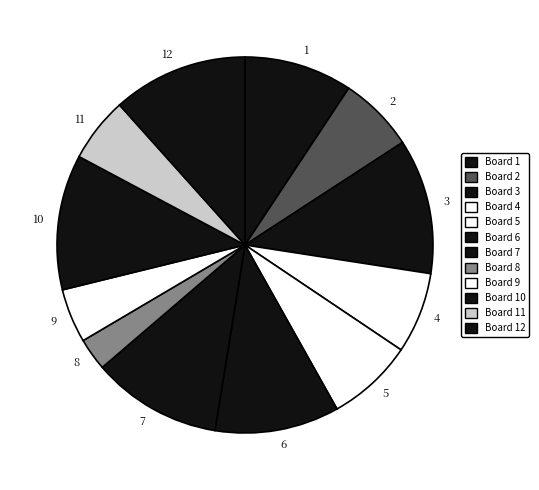

Is the sum of 11 and 1 greater than half?

No